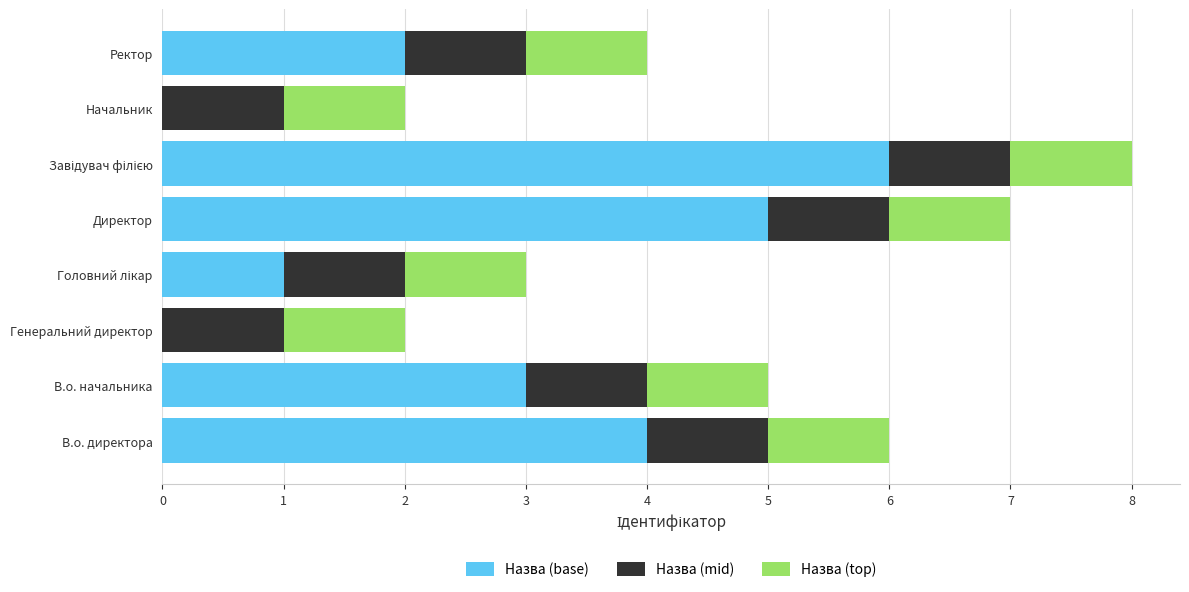

What is the sum of the Назва (base) values at В.о. начальника and В.о. директора?

7